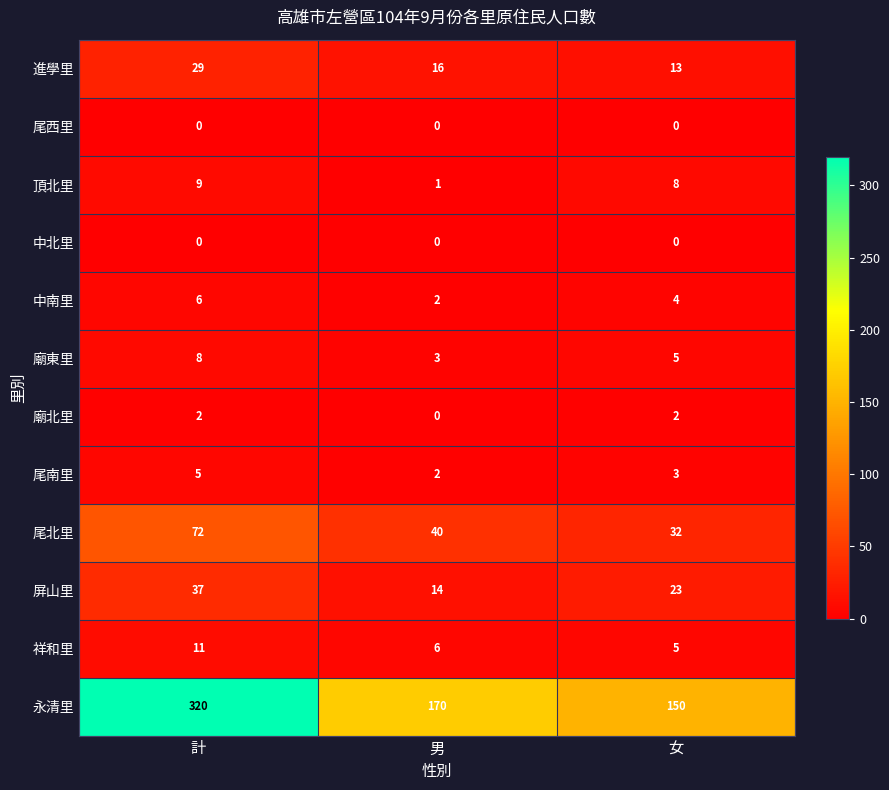

Count the 中南里 values in the range 2 to 6.

3